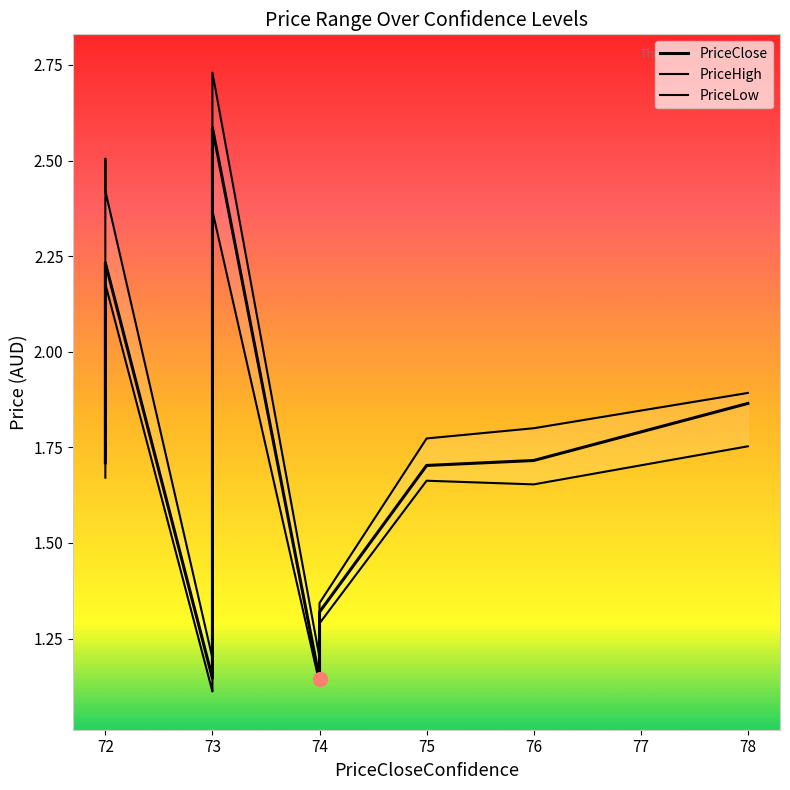

Does the chart have visible grid lines?

No